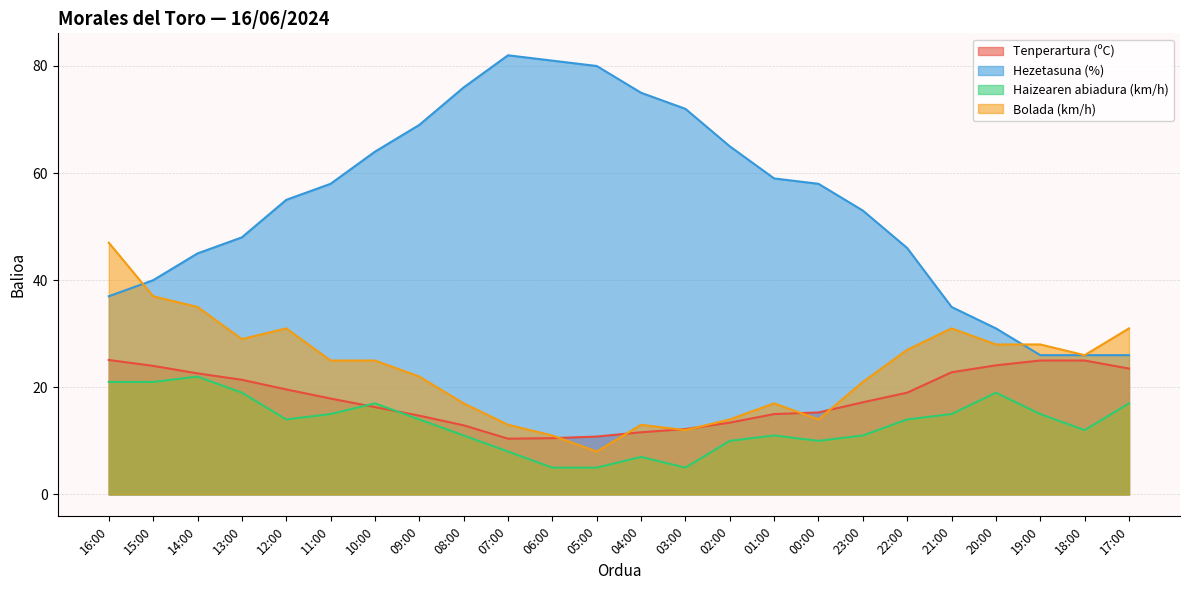

Reading left to right, list all the values displayed in this chart.

Tenperartura (ºC): 16:00=25.1	15:00=24.0	14:00=22.6	13:00=21.4	12:00=19.6	11:00=17.9	10:00=16.3	09:00=14.7	08:00=12.9	07:00=10.4	06:00=10.5	05:00=10.8	04:00=11.6	03:00=12.2	02:00=13.4	01:00=15.0	00:00=15.3	23:00=17.2	22:00=19.0	21:00=22.8	20:00=24.1	19:00=25.0	18:00=25.0	17:00=23.5
Hezetasuna (%): 16:00=37.0	15:00=40.0	14:00=45.0	13:00=48.0	12:00=55.0	11:00=58.0	10:00=64.0	09:00=69.0	08:00=76.0	07:00=82.0	06:00=81.0	05:00=80.0	04:00=75.0	03:00=72.0	02:00=65.0	01:00=59.0	00:00=58.0	23:00=53.0	22:00=46.0	21:00=35.0	20:00=31.0	19:00=26.0	18:00=26.0	17:00=26.0
Haizearen abiadura (km/h): 16:00=21.0	15:00=21.0	14:00=22.0	13:00=19.0	12:00=14.0	11:00=15.0	10:00=17.0	09:00=14.0	08:00=11.0	07:00=8.0	06:00=5.0	05:00=5.0	04:00=7.0	03:00=5.0	02:00=10.0	01:00=11.0	00:00=10.0	23:00=11.0	22:00=14.0	21:00=15.0	20:00=19.0	19:00=15.0	18:00=12.0	17:00=17.0
Bolada (km/h): 16:00=47.0	15:00=37.0	14:00=35.0	13:00=29.0	12:00=31.0	11:00=25.0	10:00=25.0	09:00=22.0	08:00=17.0	07:00=13.0	06:00=11.0	05:00=8.0	04:00=13.0	03:00=12.0	02:00=14.0	01:00=17.0	00:00=14.0	23:00=21.0	22:00=27.0	21:00=31.0	20:00=28.0	19:00=28.0	18:00=26.0	17:00=31.0